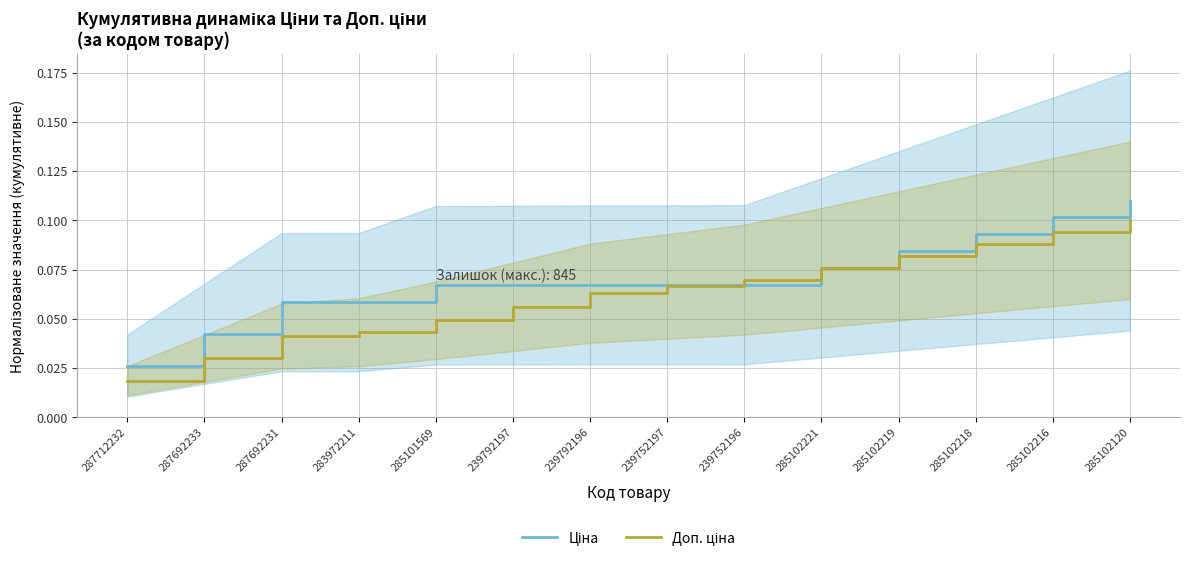

What is the label of the 10th point from the left?

285102221